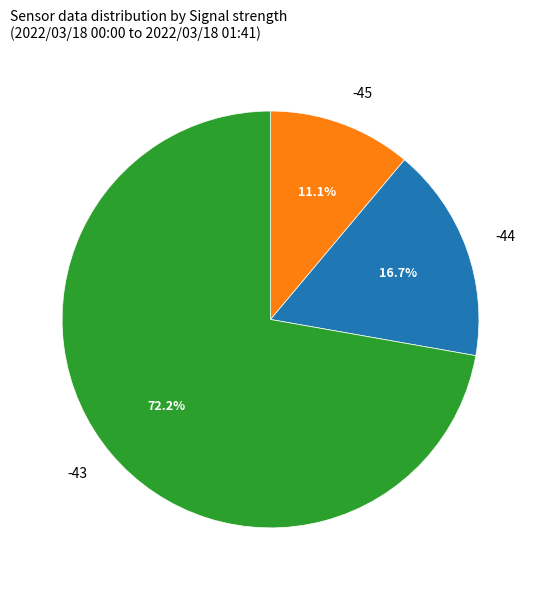

Between -44 and -45, which is larger?

-44